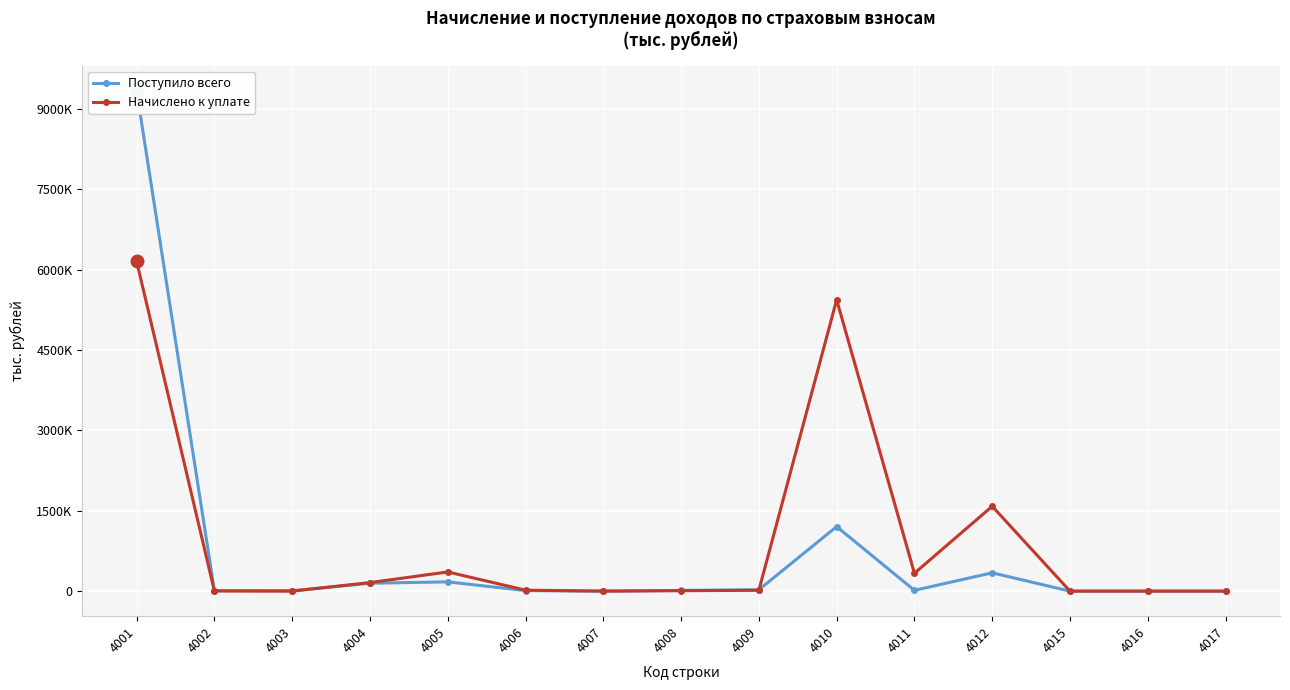

What is the difference between the highest and lowest values at 4002?

8077